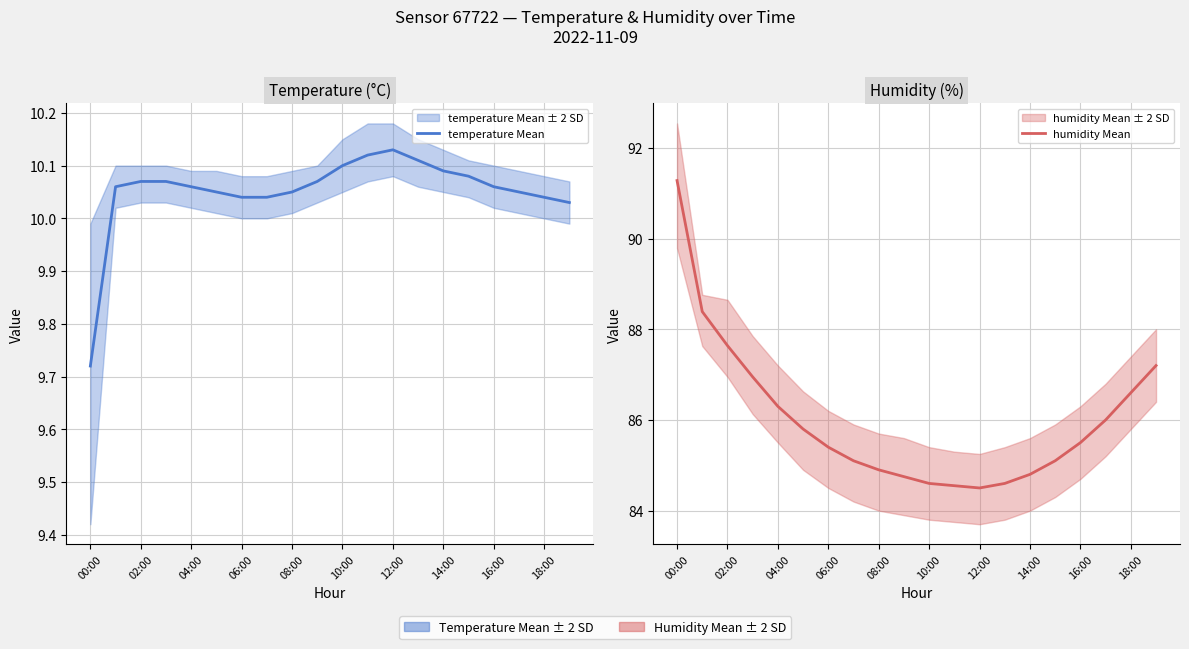

Rank the series at 14:00 from lowest to highest value.

temperature Mean, humidity Mean